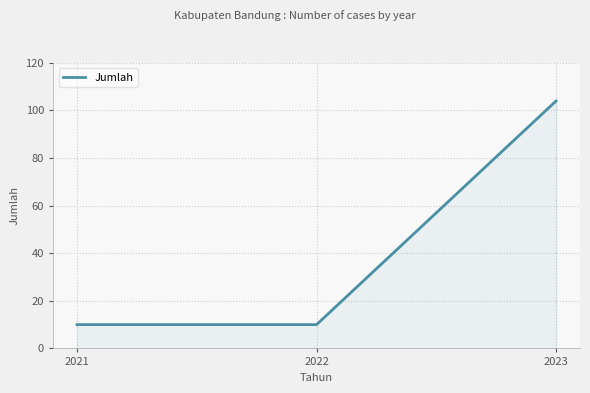

Reading left to right, transcribe all the data shown in this chart.

10	10	104